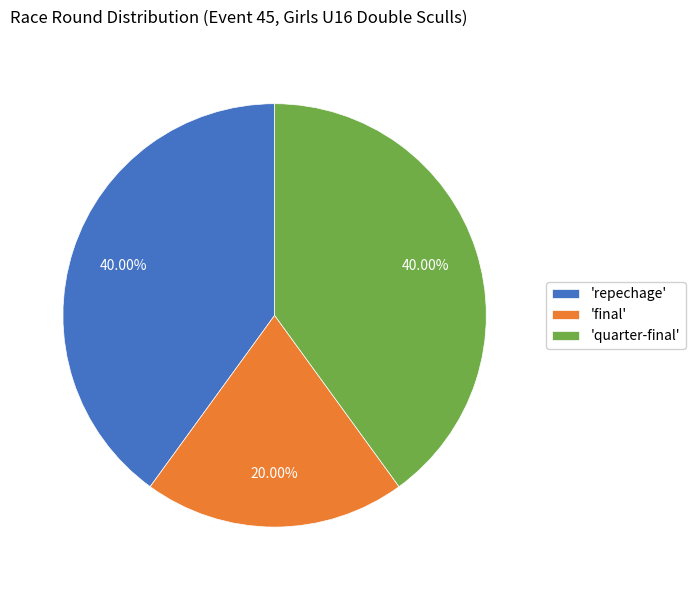

Is the sum of 'repechage' and 'quarter-final' greater than half?

Yes